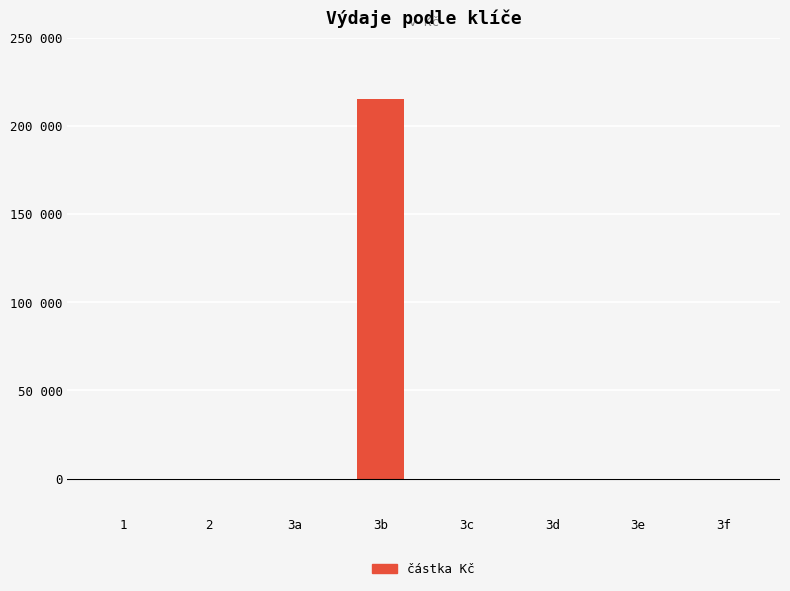

Reading left to right, extract all data points from this chart.

0	0	0	215500	0	0	0	0